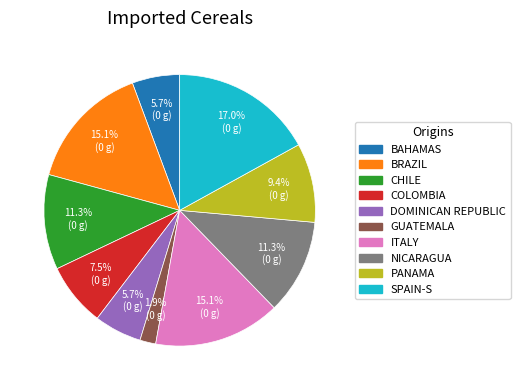

To the nearest percent, what is the difference between the largest and smallest slice percentages?

15%